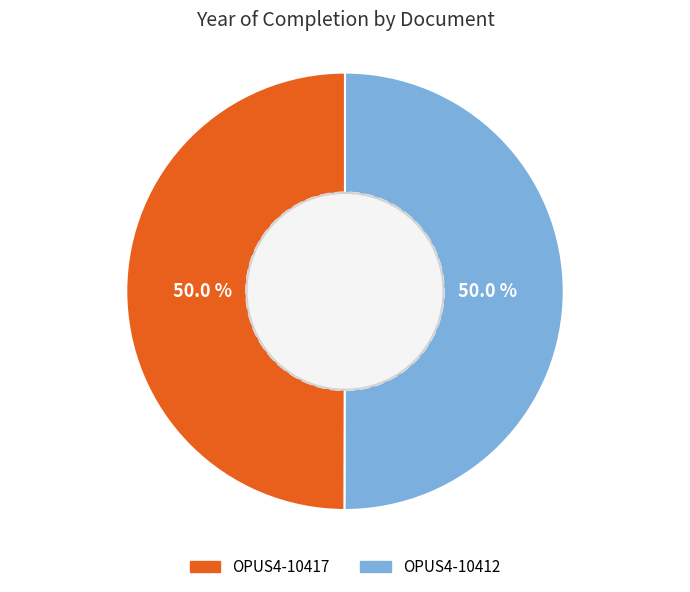

What is the ratio of the value at OPUS4-10412 to the value at OPUS4-10417?

1.0